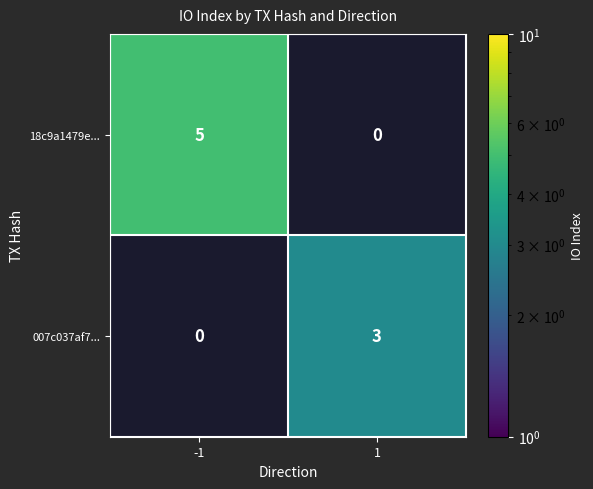

True or false: 007c037af7... has a value of 1 at -1.

False